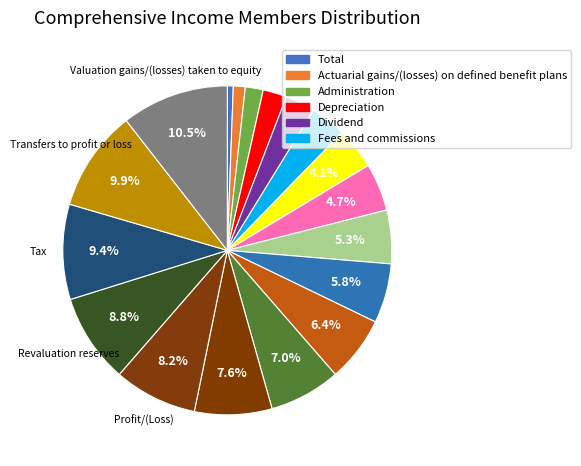

Is there any slice that represents more than half of the pie?

No